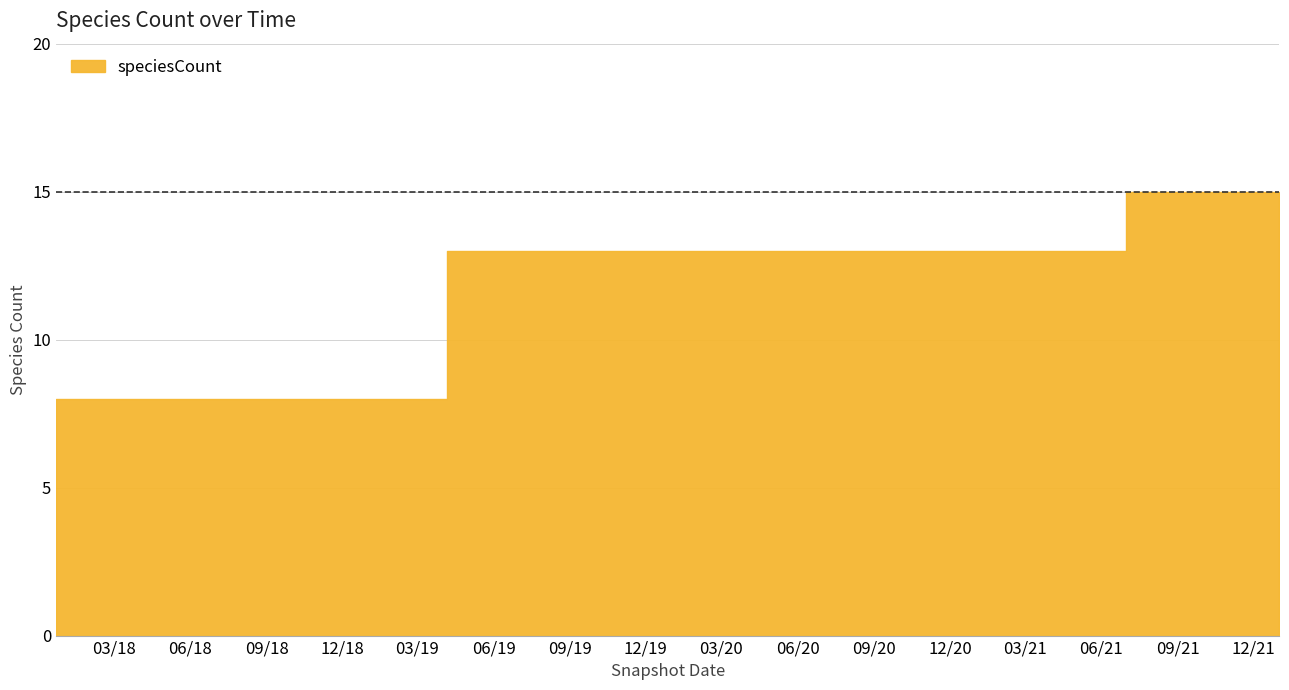

How many values are between 8 and 13?

14